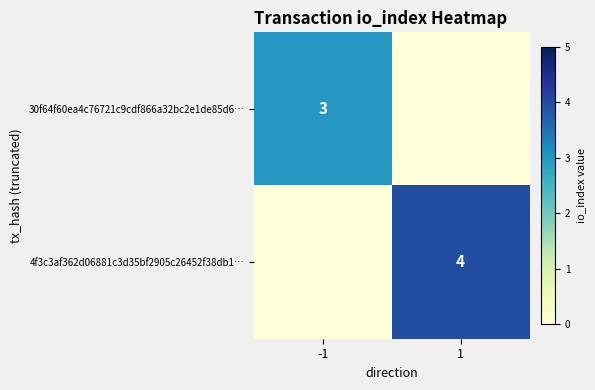

The value of 4f3c3af362d06881c3d35bf2905c26452f38db1… at 1 is 4. True or false?

True